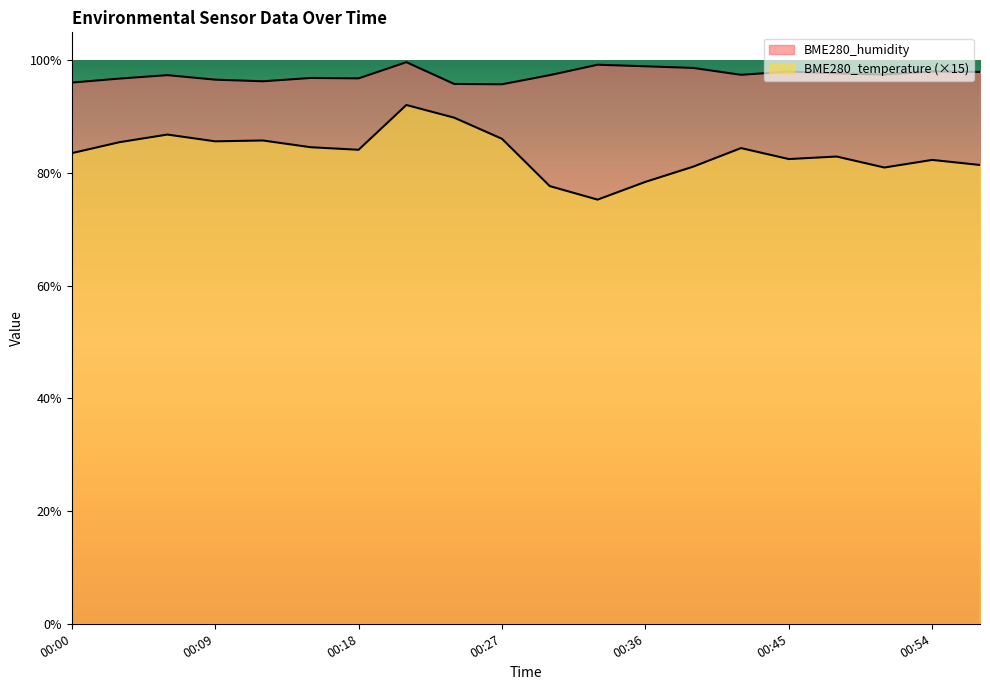

How many interior local peaks does the BME280_temperature series have?

6